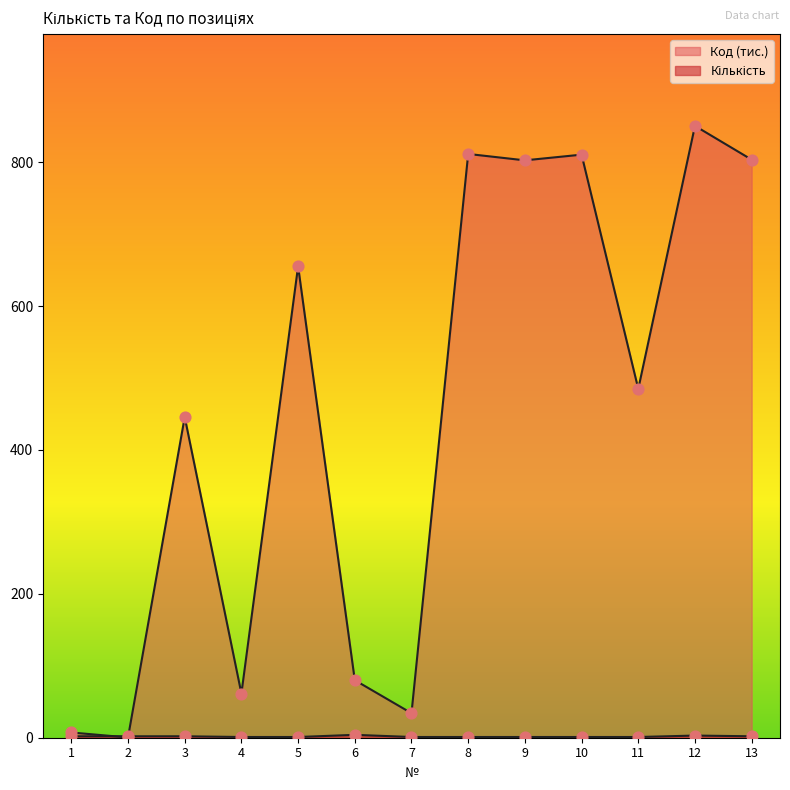

Which series contains the highest Y value?

Код